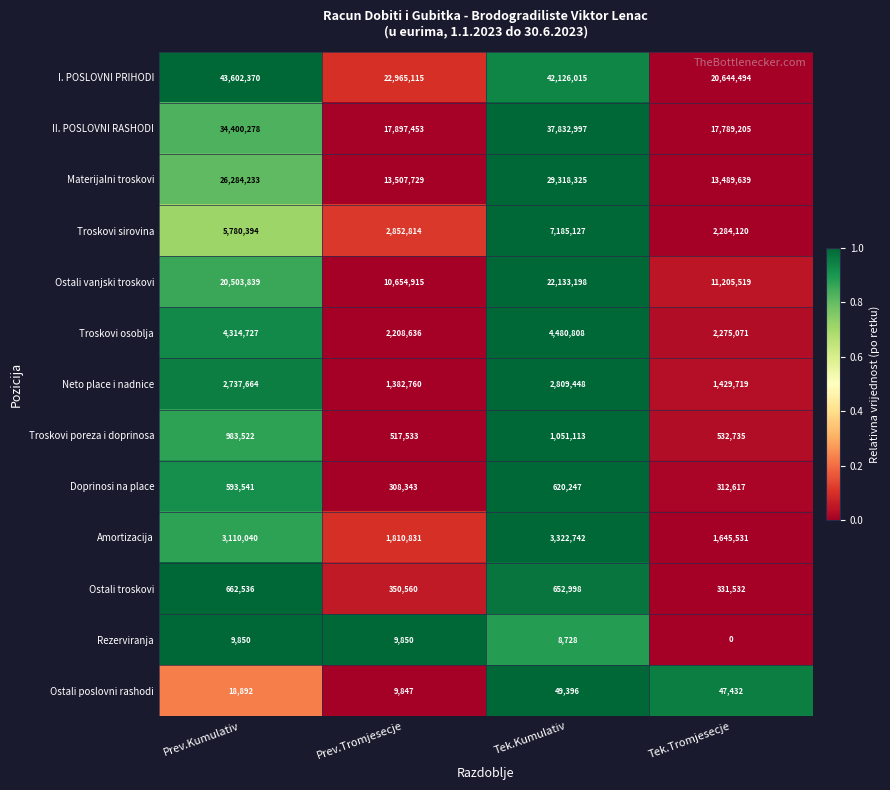

How many series are shown in this chart?

13